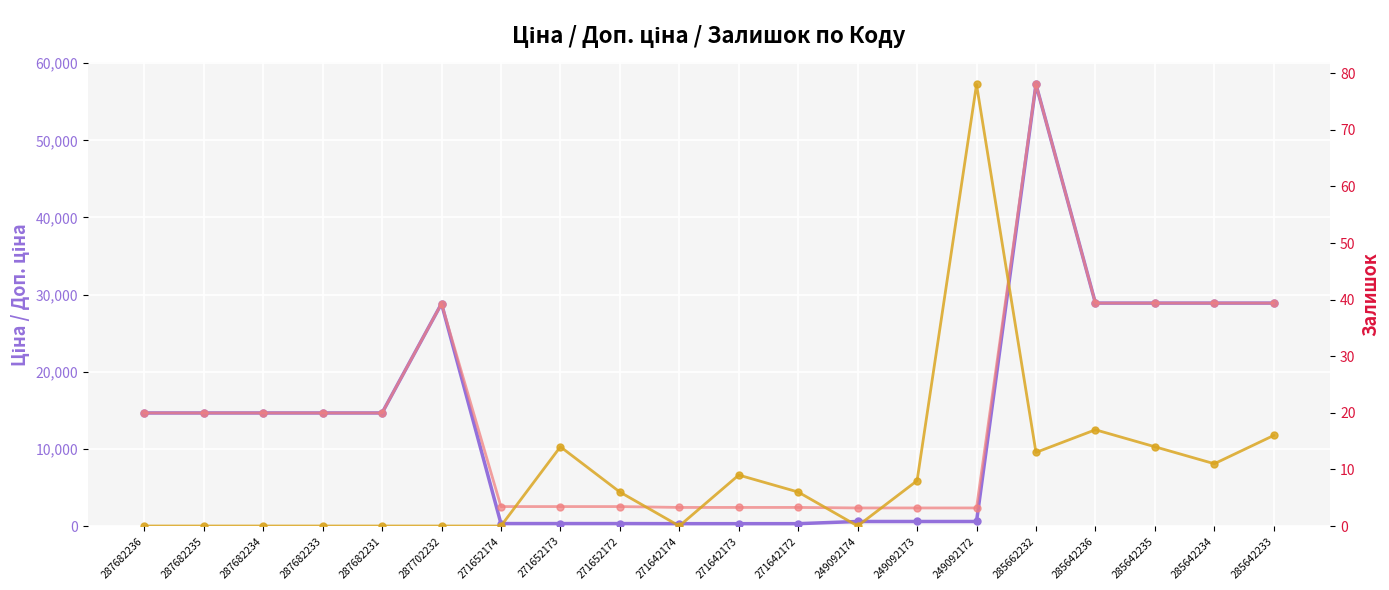

The value of Ціна at 249092172 is 992.5. True or false?

False